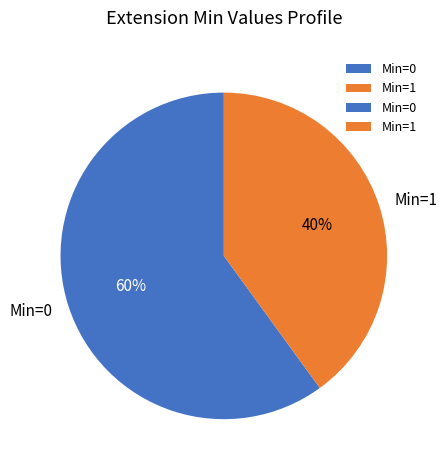

Is there any slice that represents more than half of the pie?

Yes